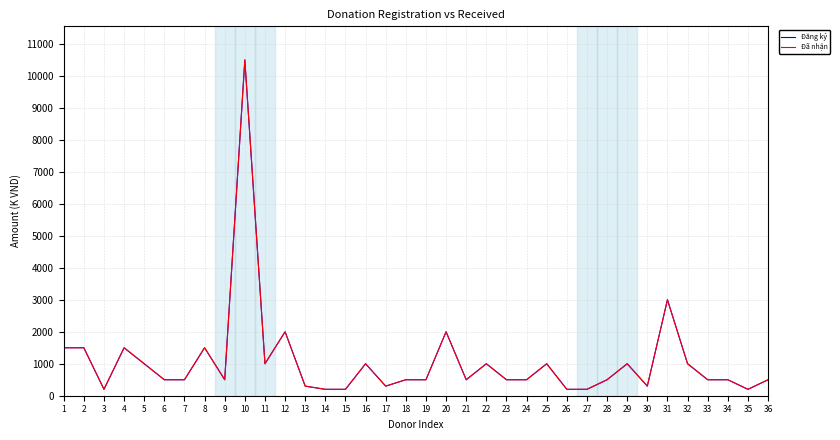

Which series changed the most between 7 and 25?

Đăng ký